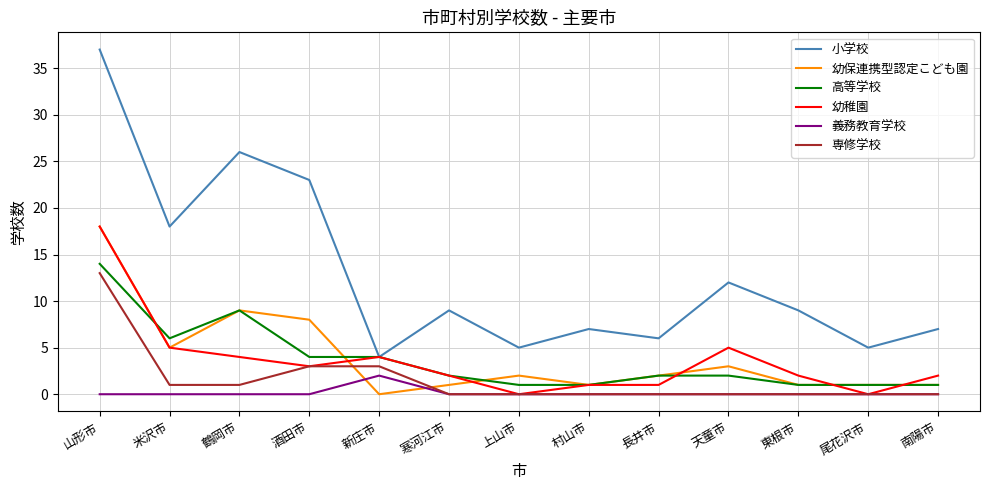

Is the value of 専修学校 at 山形市 greater than the value of 高等学校 at 南陽市?

Yes